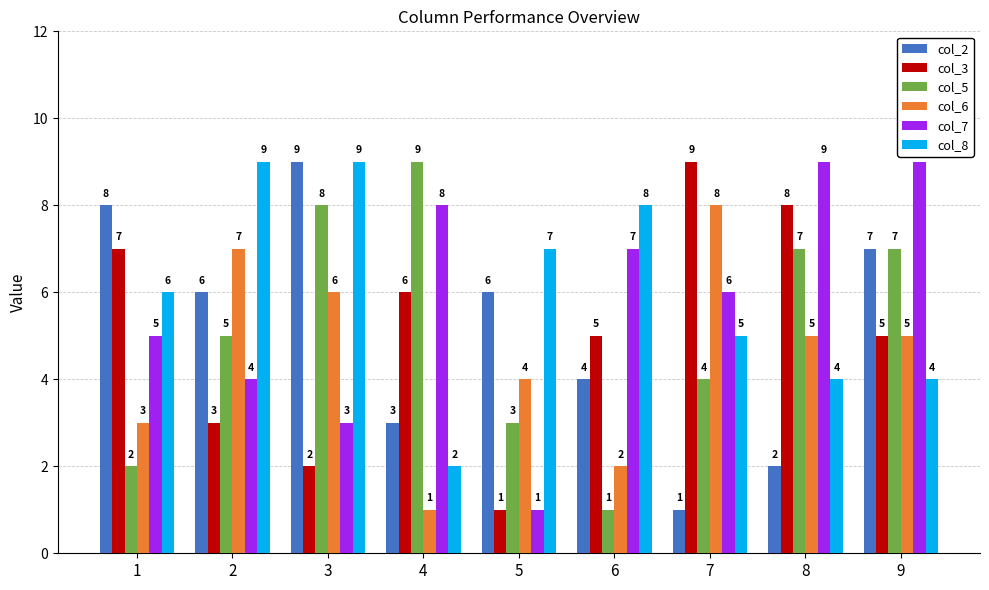

What is the value of the col_2 bar at the 1st from the left?

8